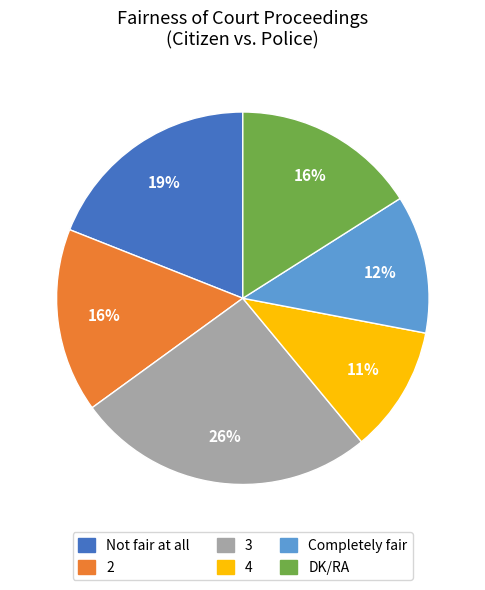

True or false: DK/RA accounts for 6% of the total.

False